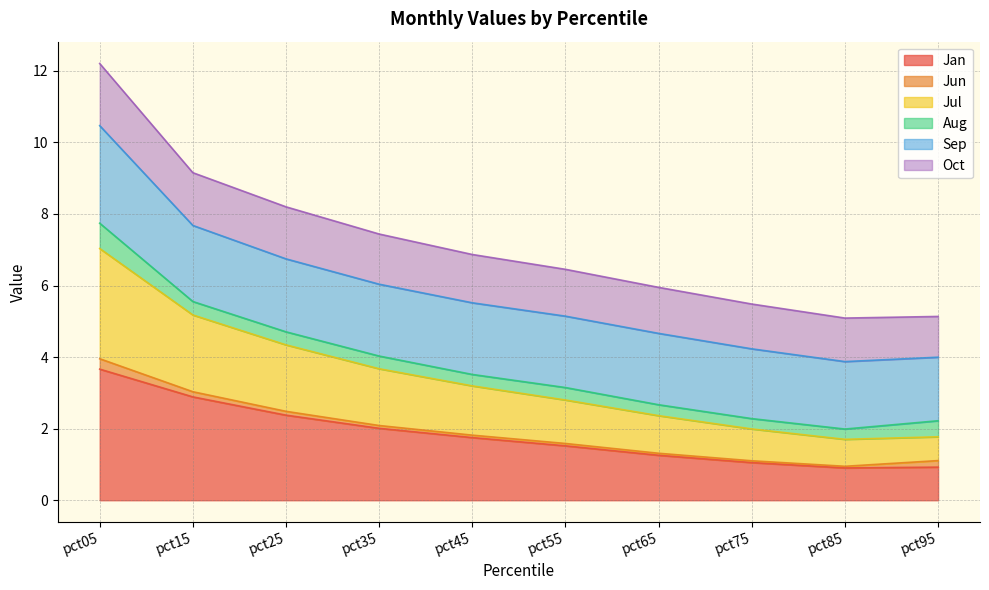

At which category is the sum across all series the highest?

pct05